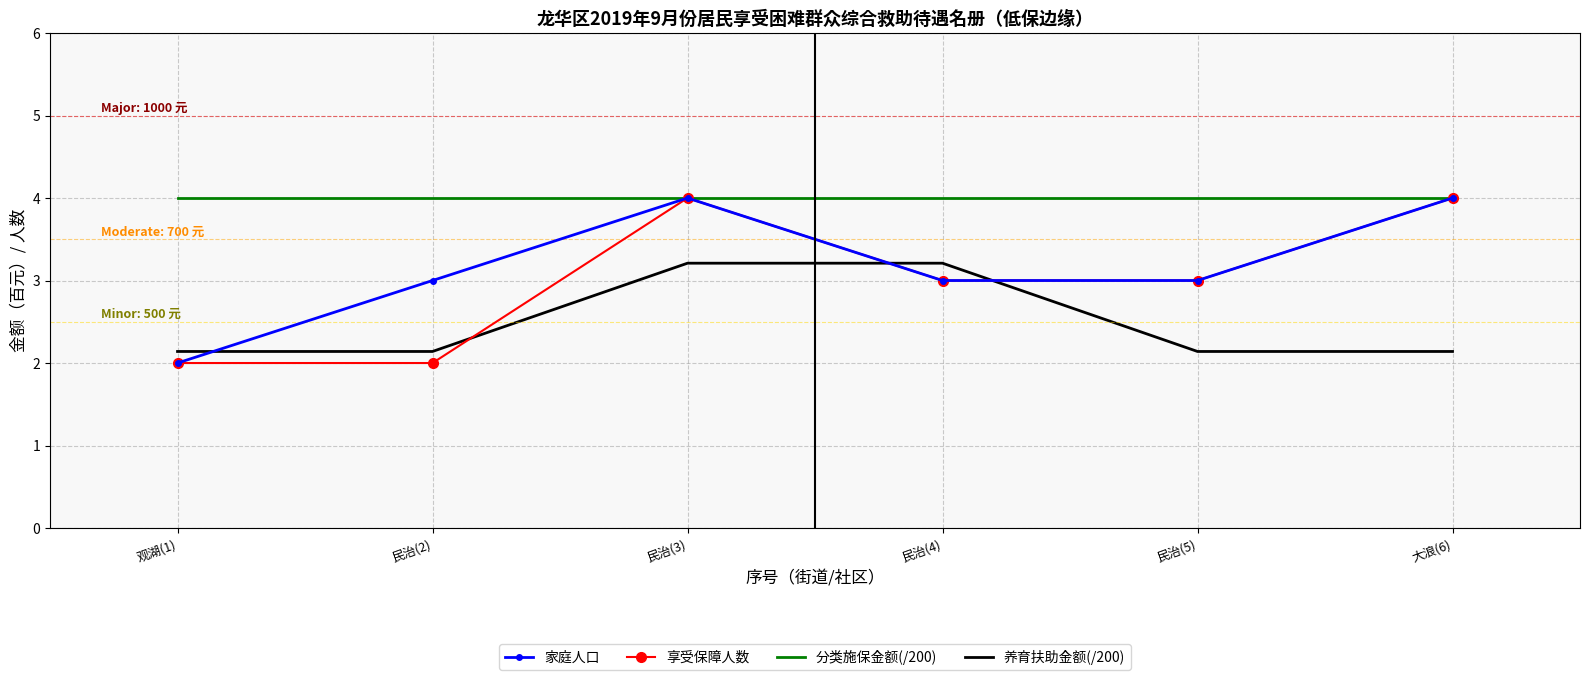

True or false: 养育扶助金额(/200) has a value of 2.1 at 民治(2).

True